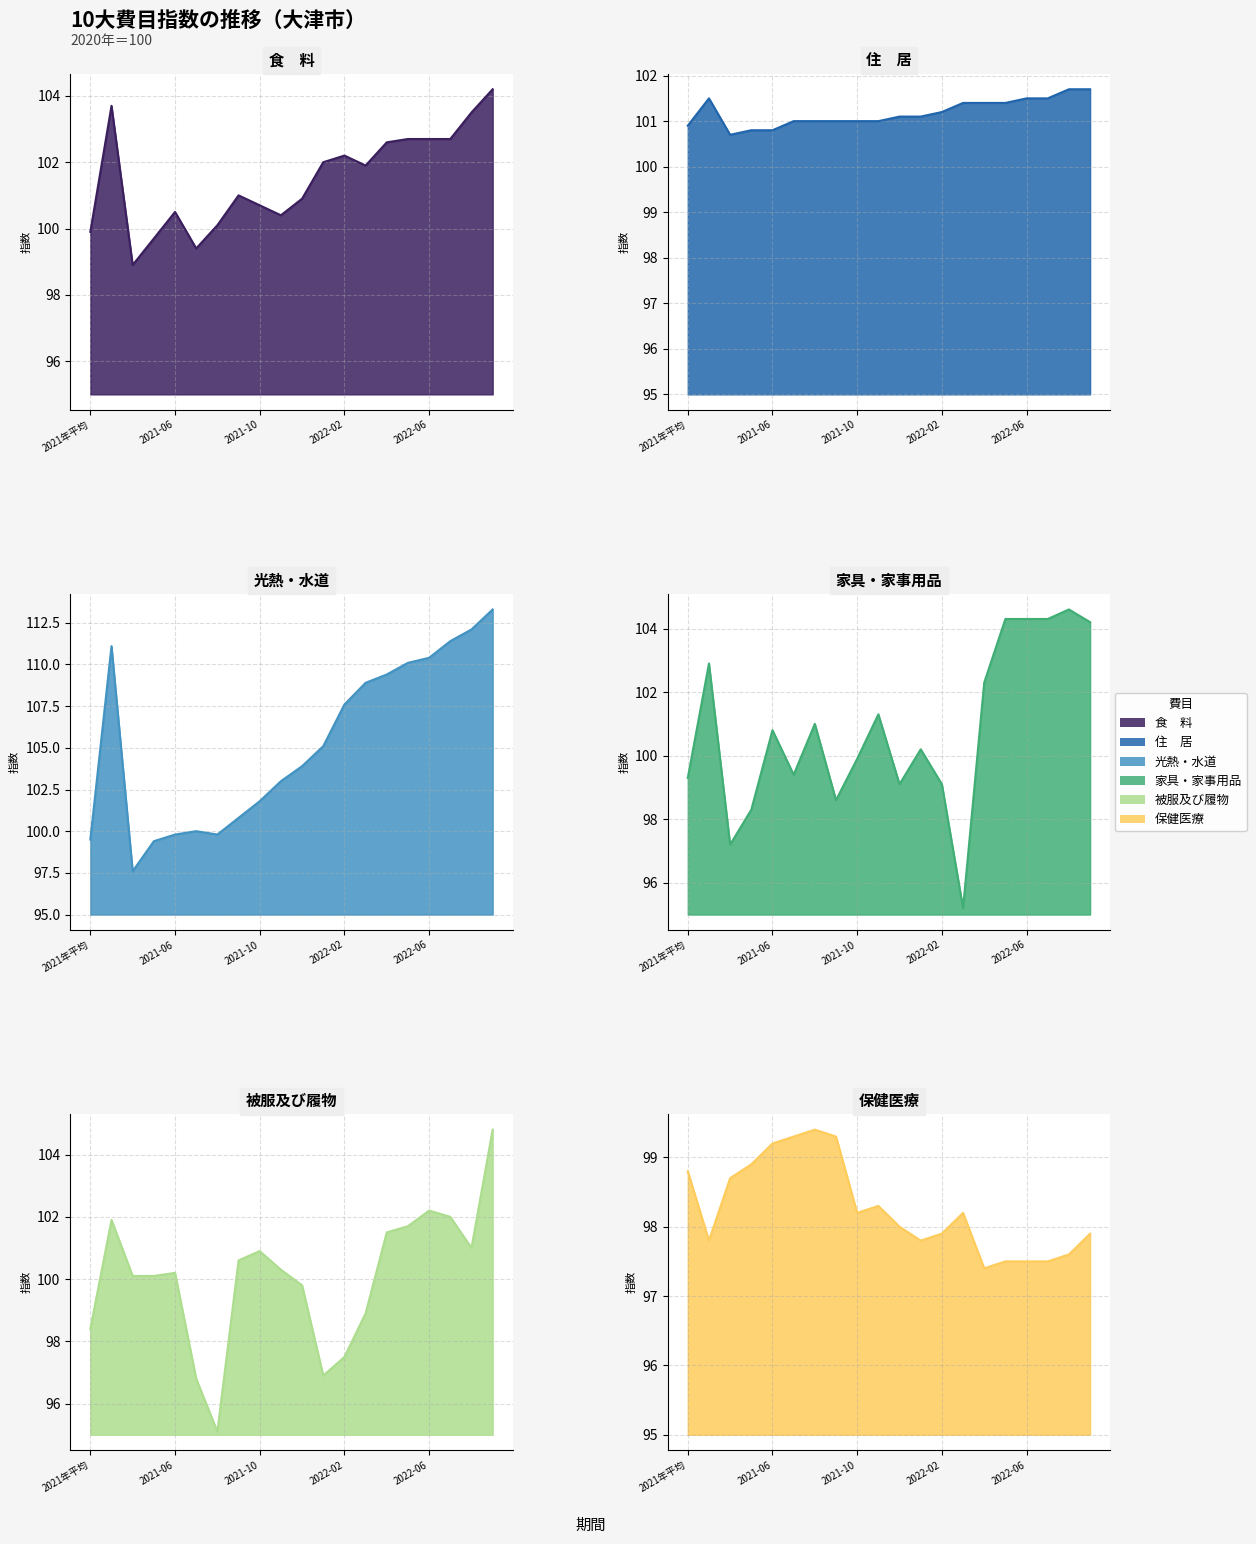

In 被服及び履物, how many points are higher than both neighbors (excluding endpoints)?

4